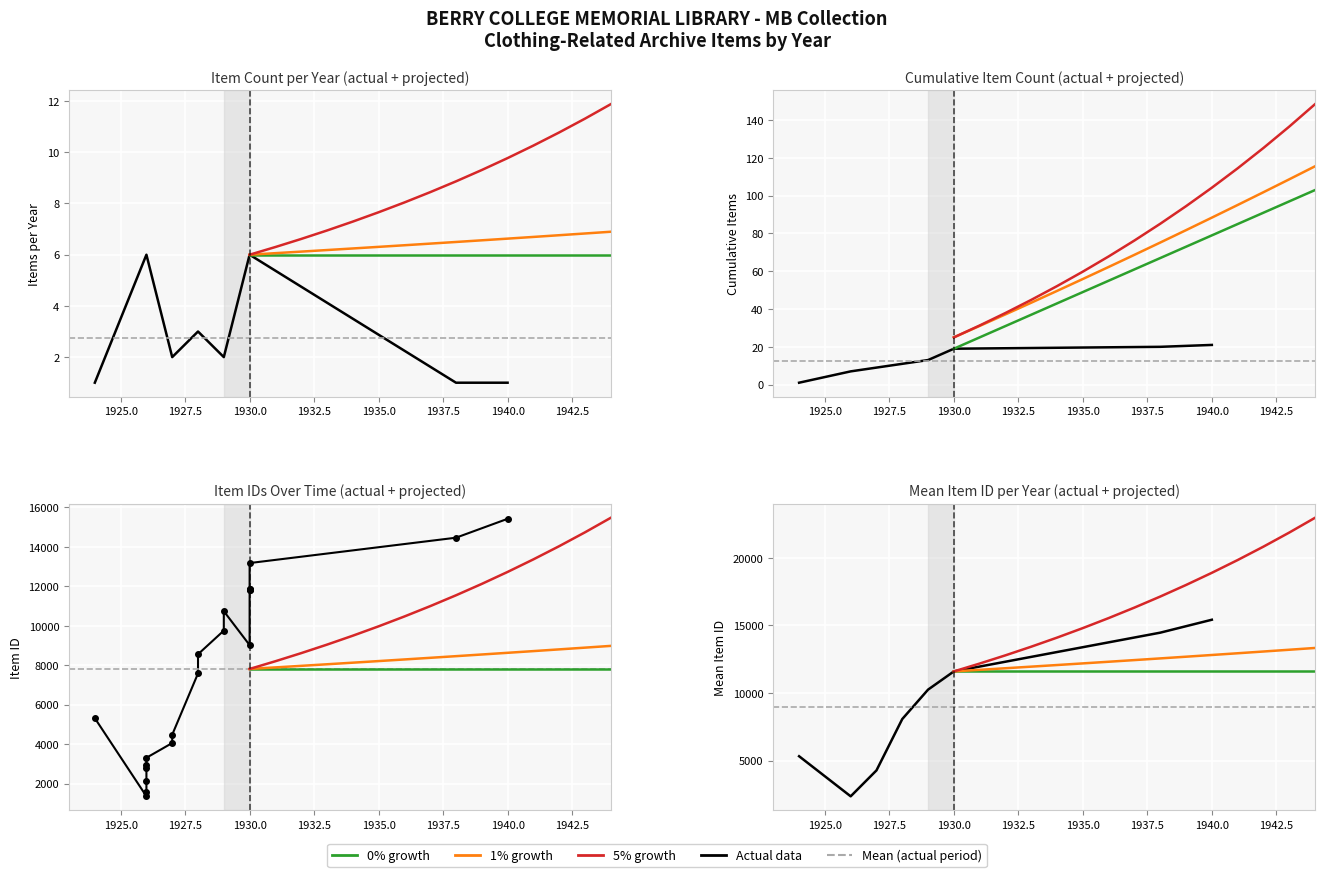

Reading left to right, transcribe all the data shown in this chart.

1	6	2	3	2	6	1	1